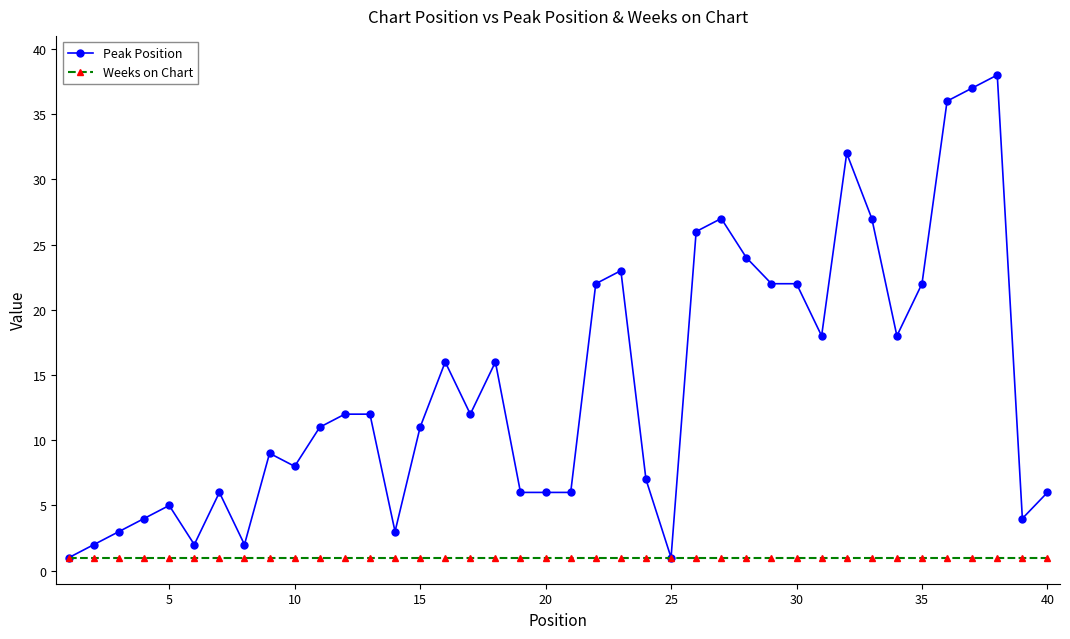

What is the greatest value displayed?

38